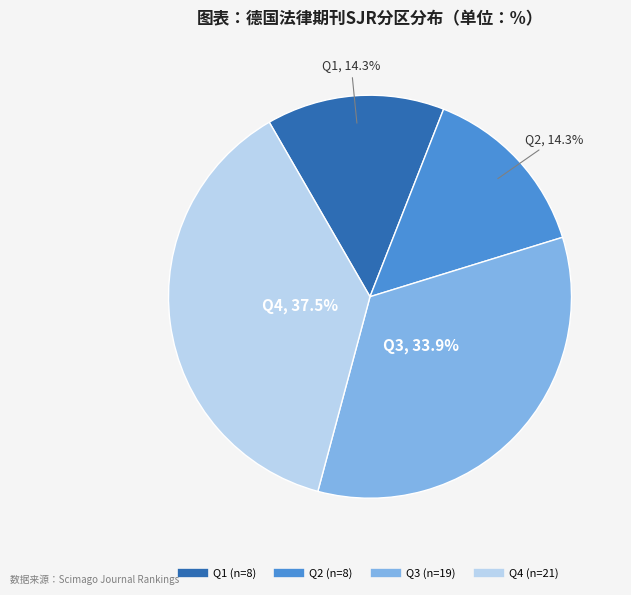

Is it true that Q1 is 22% of the pie?

False